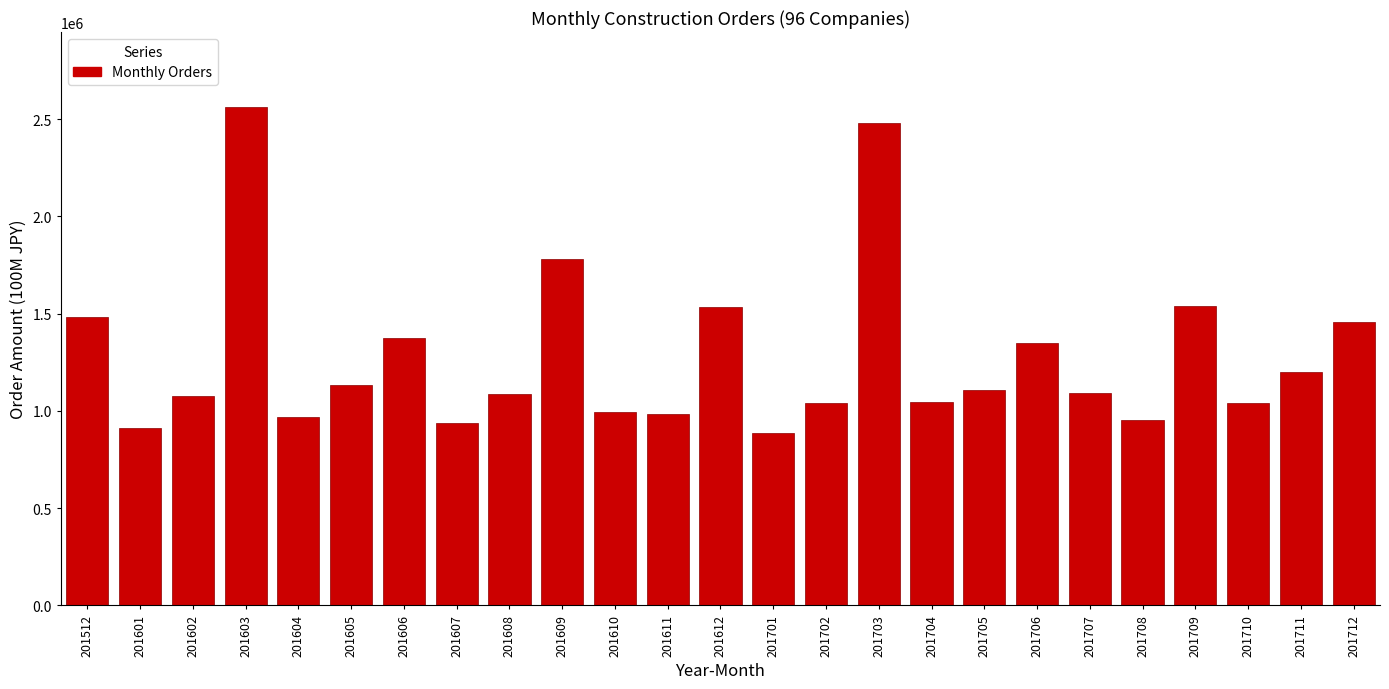

The value at 201608 is 1088304. True or false?

True